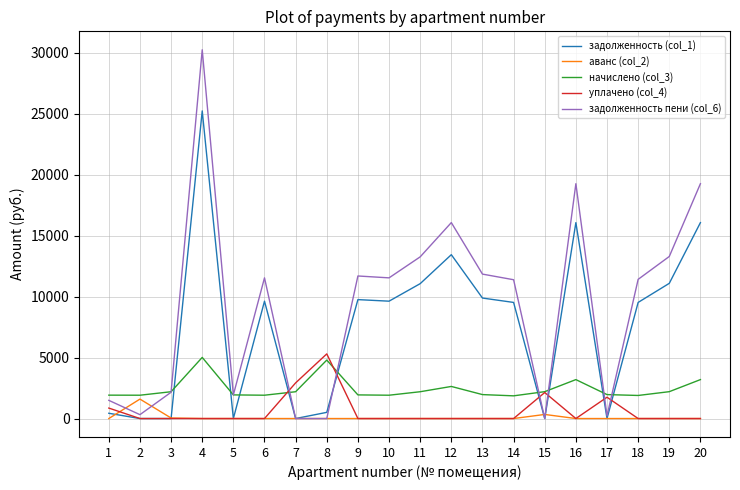

In начислено (col_3), how many points are higher than both neighbors (excluding endpoints)?

4